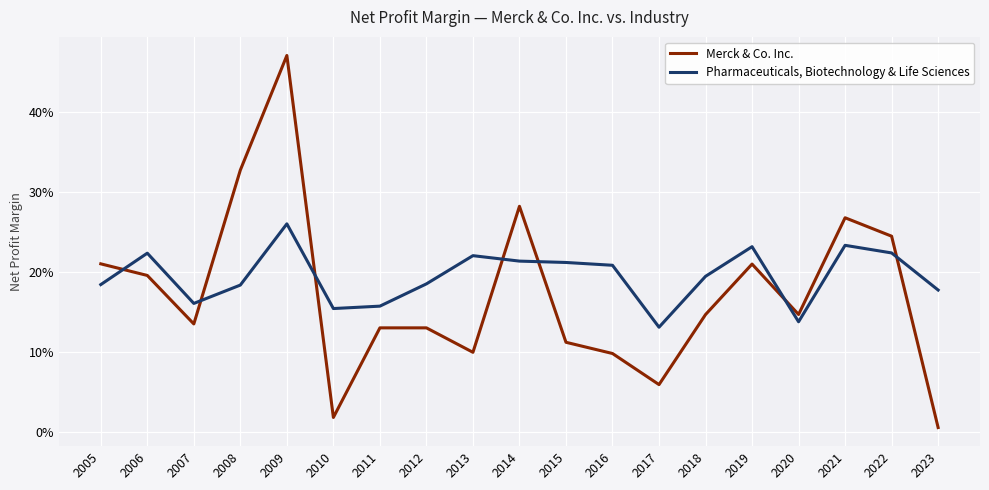

Which series has the largest total across all categories?

Pharmaceuticals, Biotechnology & Life Sciences